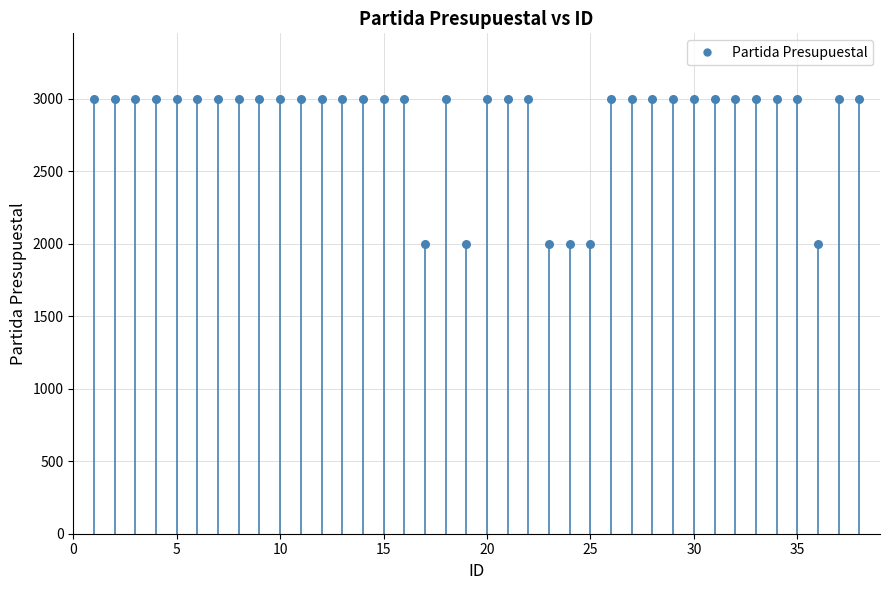

What is the range of X values (max minus min)?

37